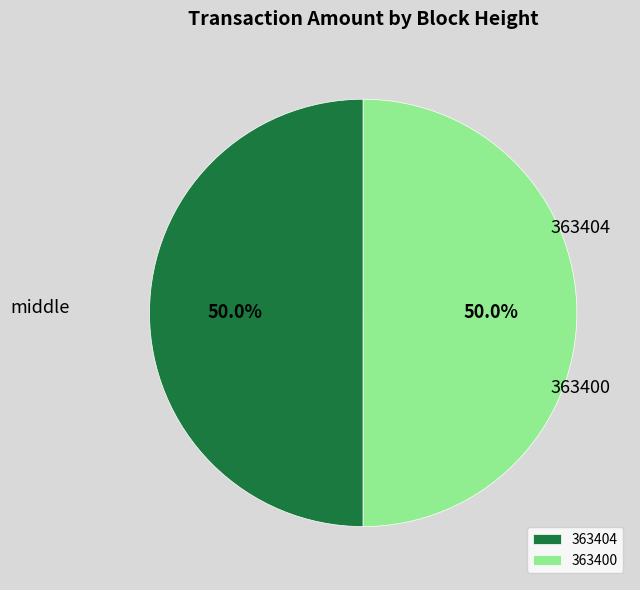

To the nearest percent, what percentage of the pie is 363404?

50%